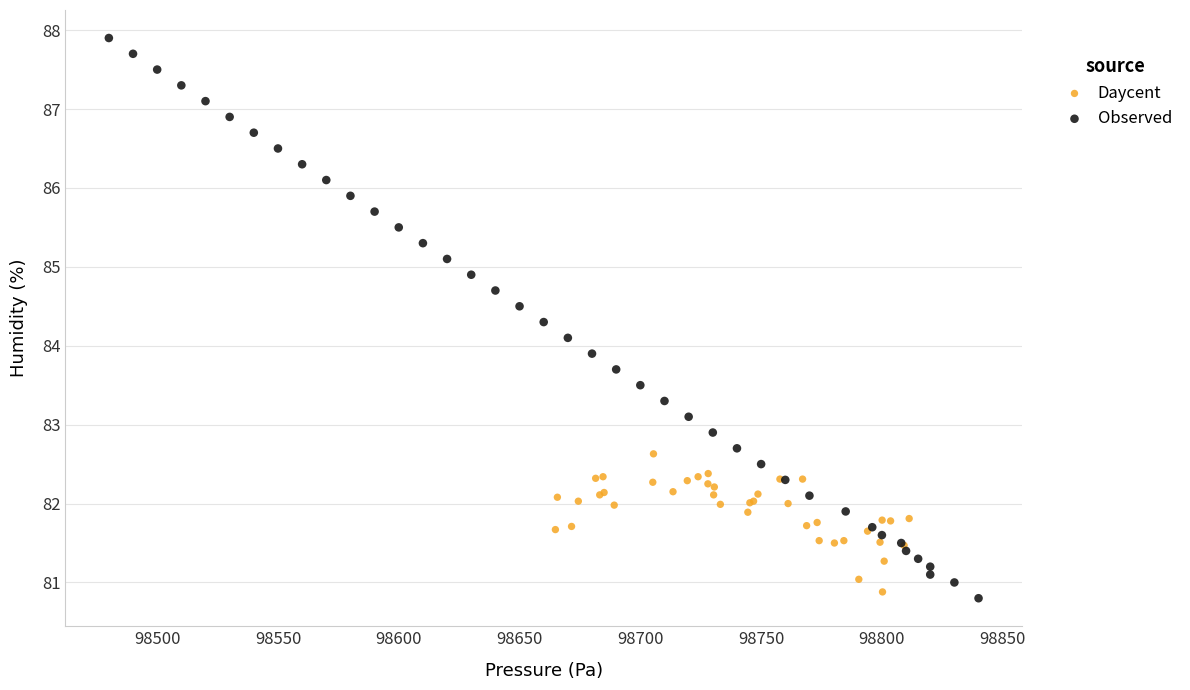

Which series contains the highest Y value?

Observed